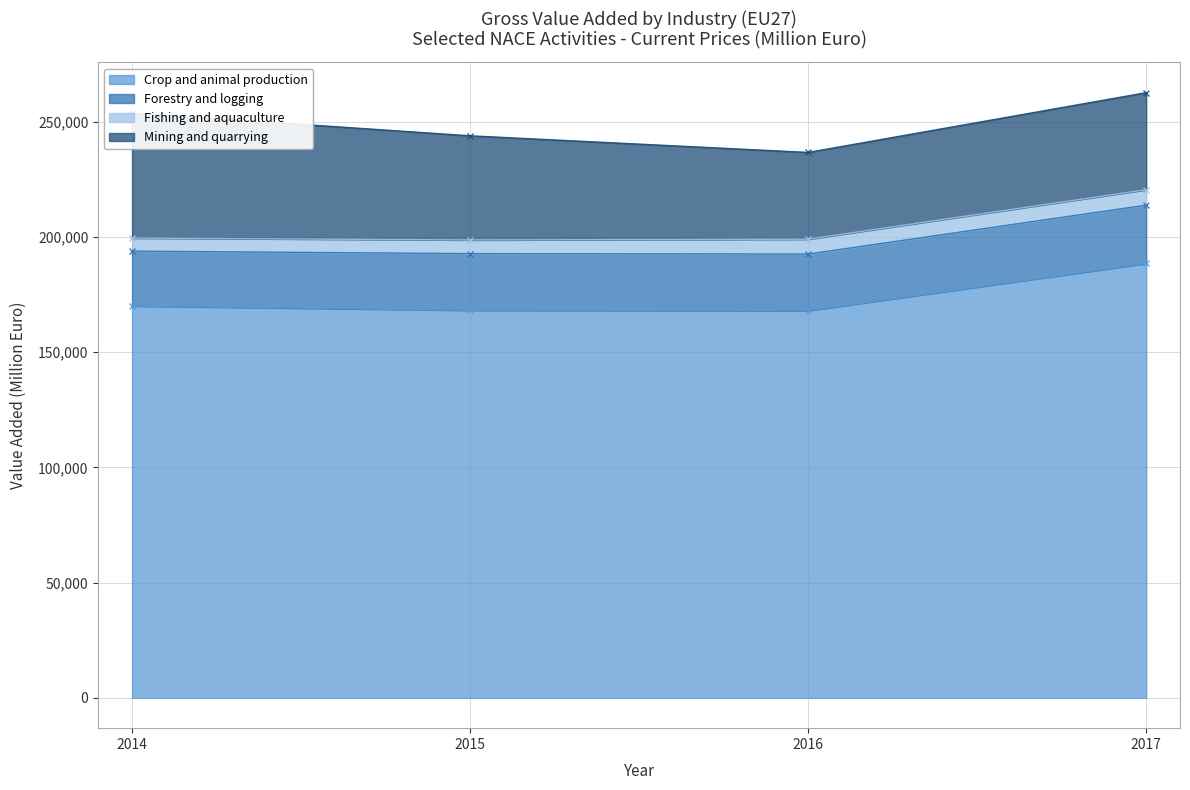

The Forestry and logging series shows 24565.0 at 2016. True or false?

True